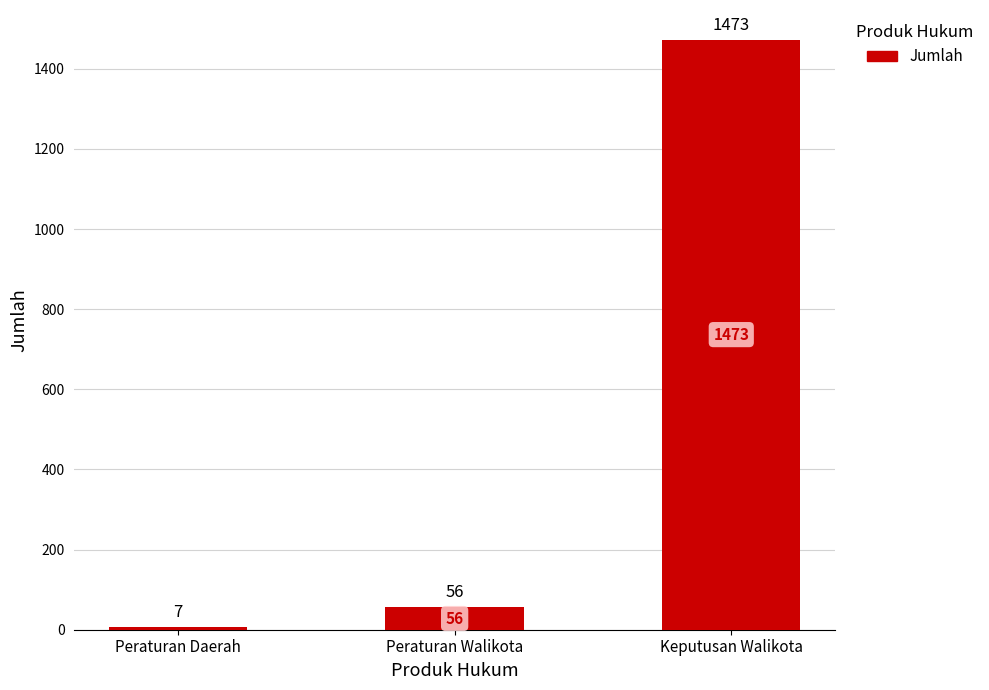

How many bars are there in total?

3